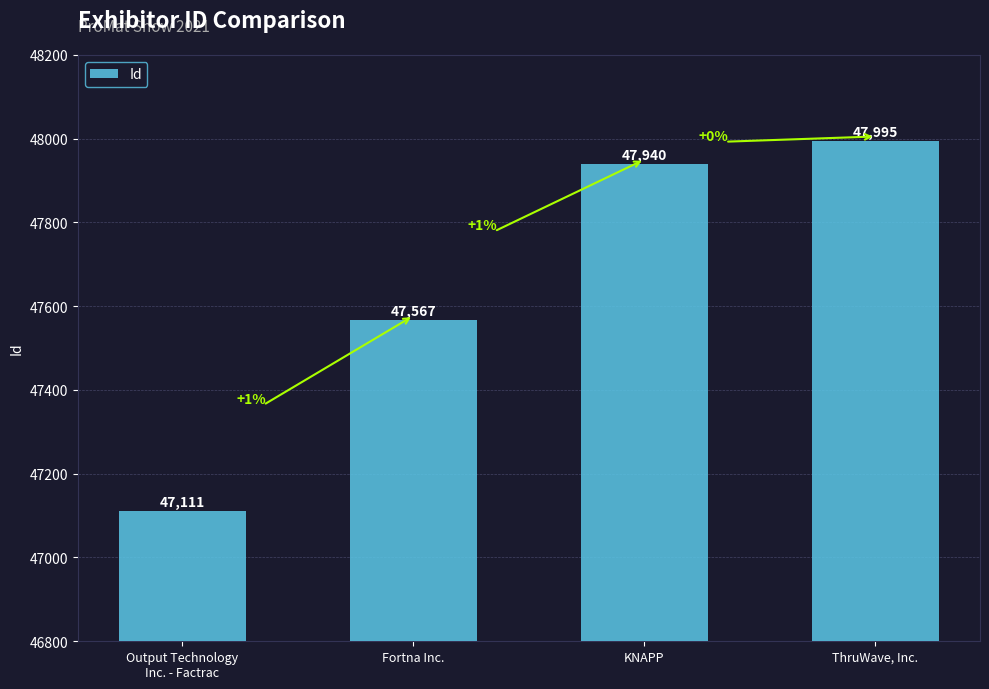

What is the greatest value displayed?

47995